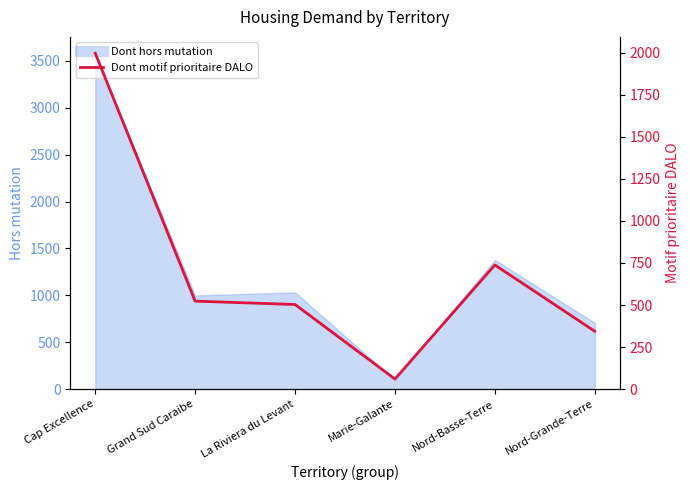

At which category does the data reach its first local peak?

Nord-Basse-Terre